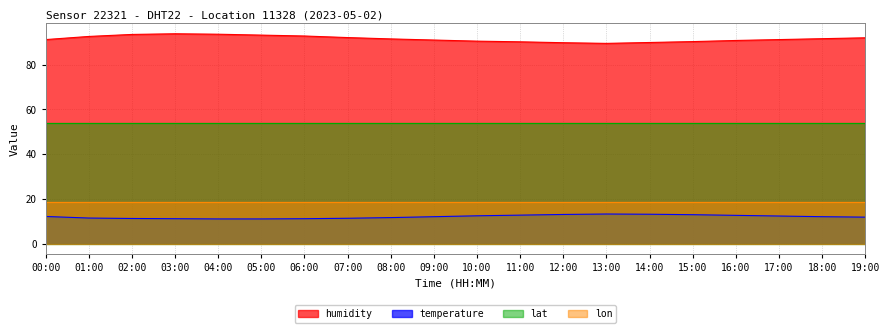

Where does the temperature series first go above 12?

00:00